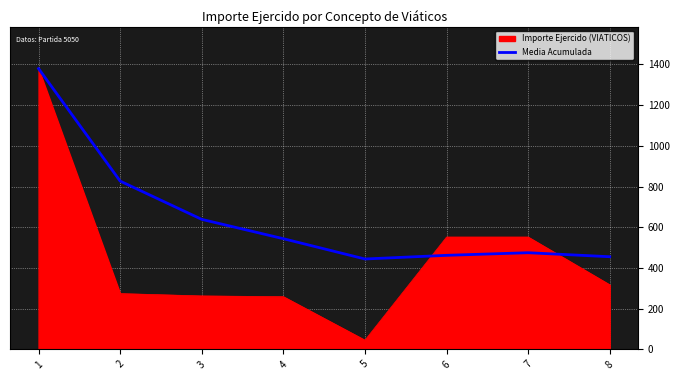

List the series in order of their overall mean, lowest first.

Importe Ejercido (VIATICOS), Media Acumulada